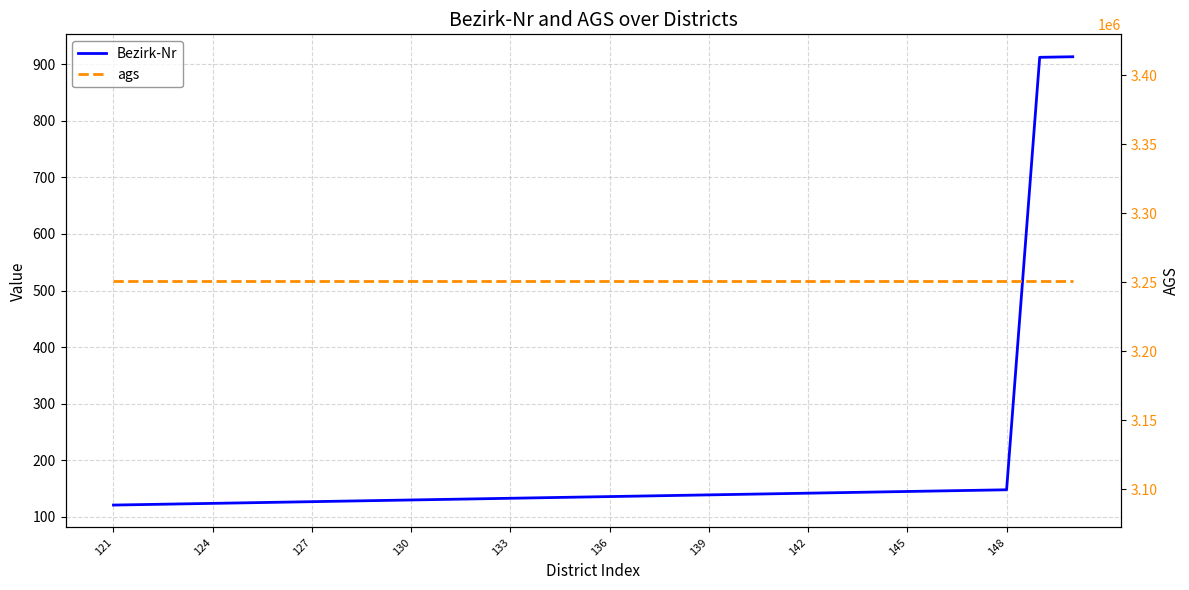

What position from the left is 124?

2